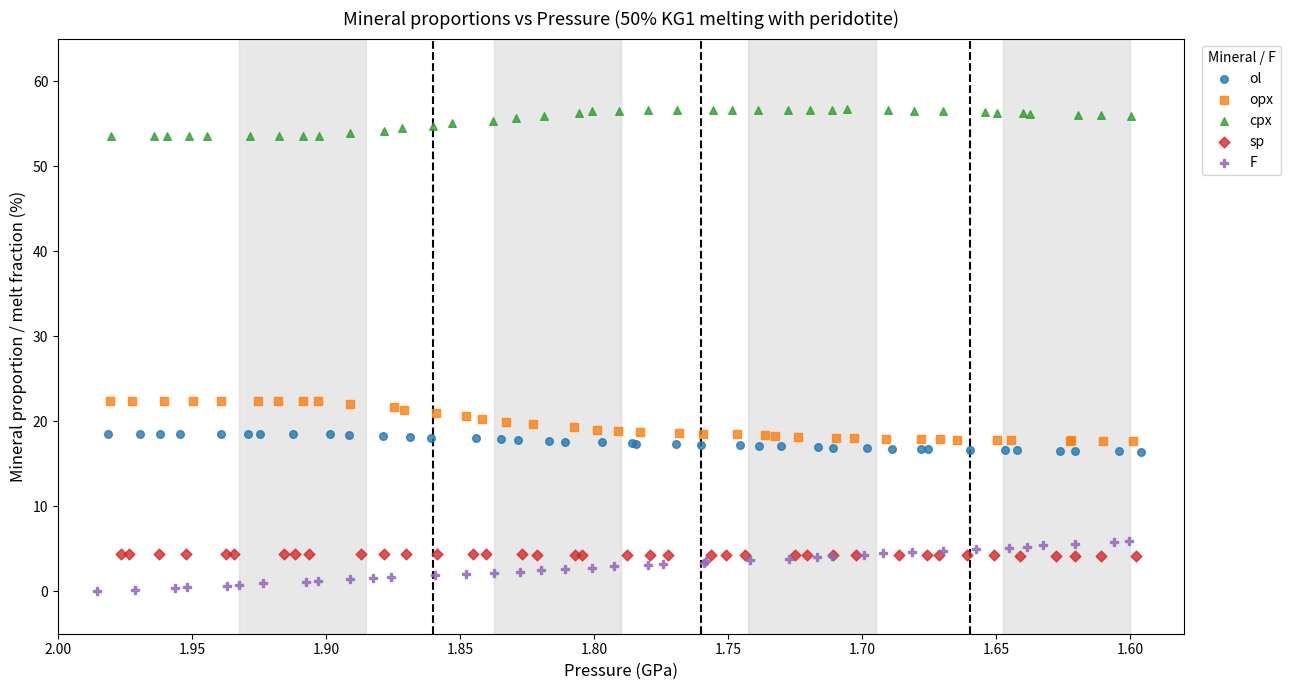

Which series reaches the maximum Y coordinate?

cpx